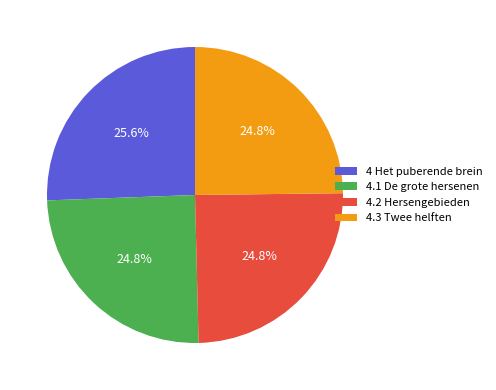

What portion of the pie excludes 4.1 De grote hersenen?

75.2%